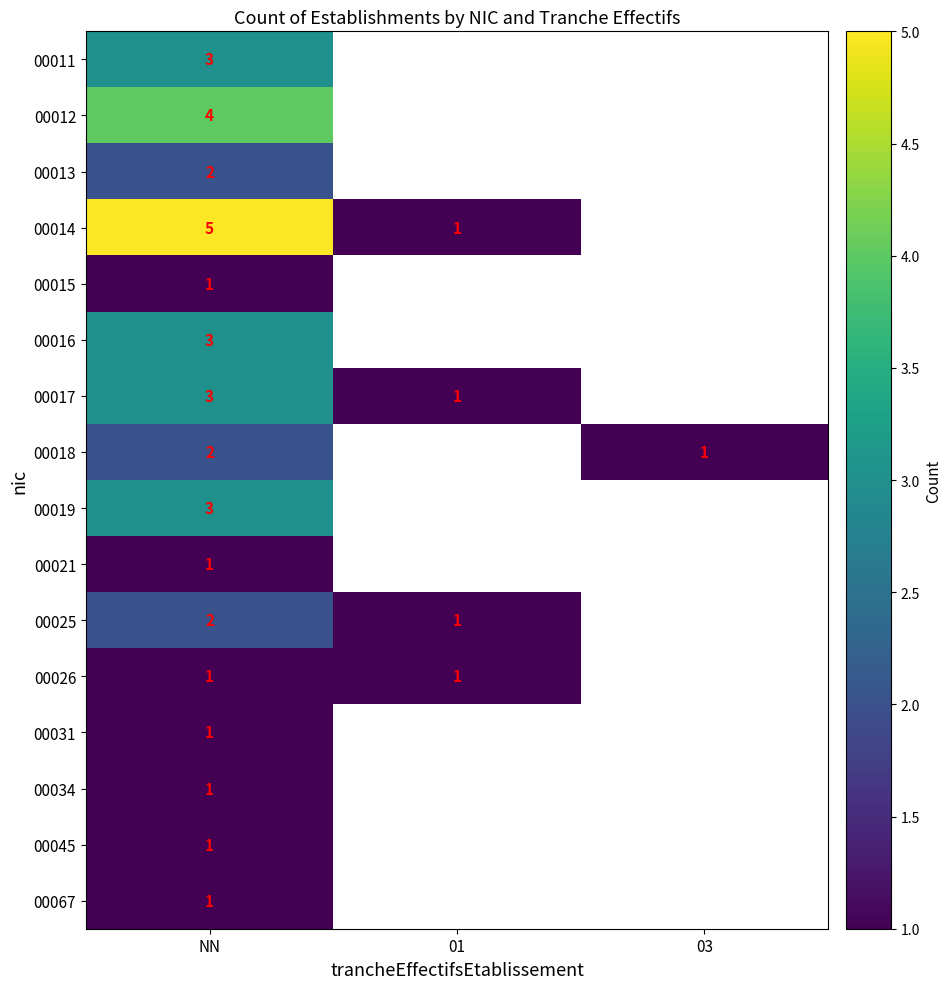

How many categories are shown in the chart?

3